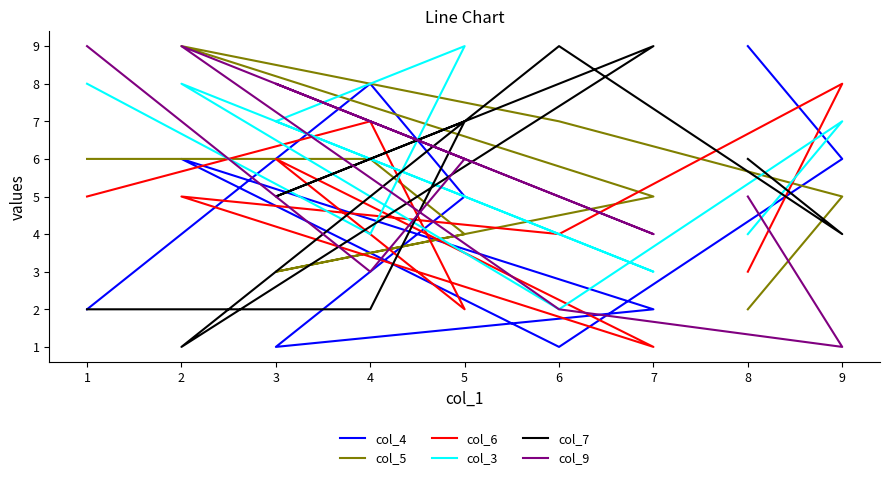

Count the number of categories in the chart.

9